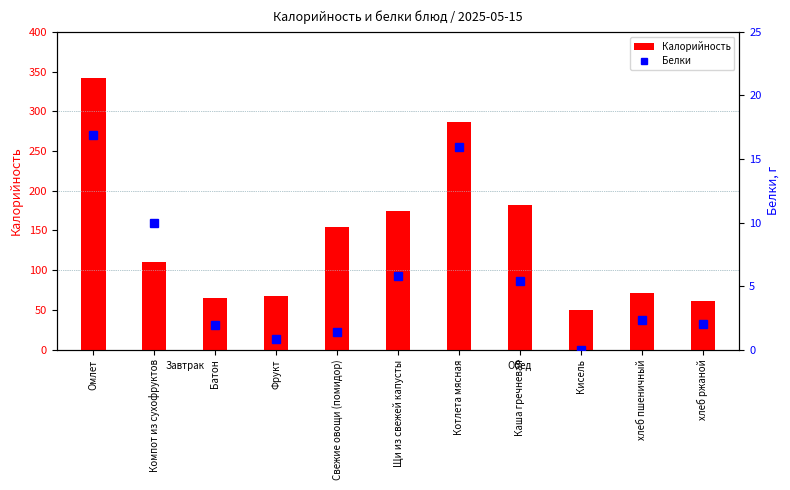

At which label does Белки first exceed 2?

Омлет